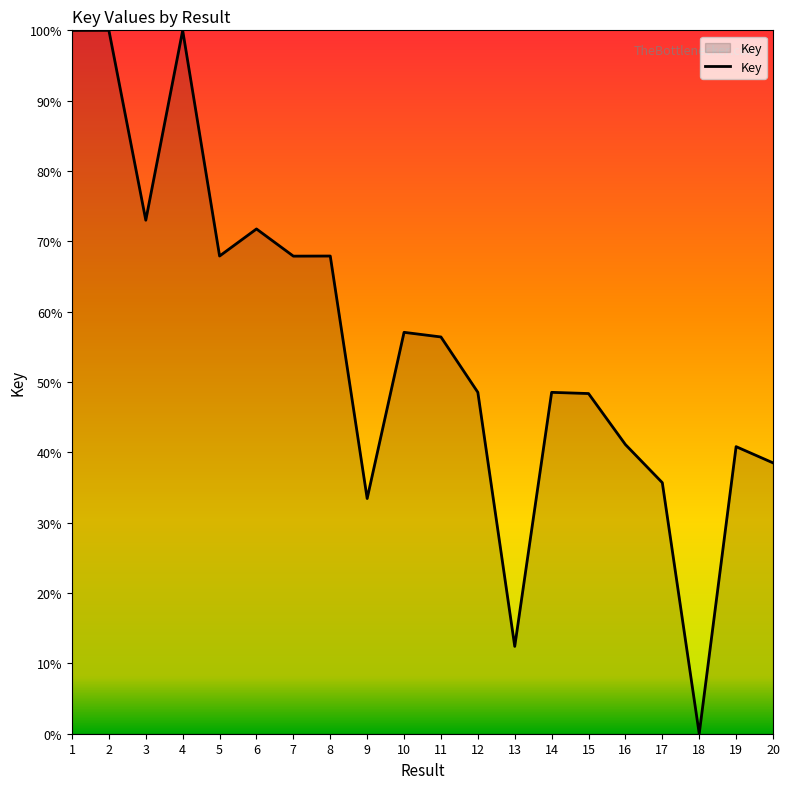

Read the value at 20.

38.5